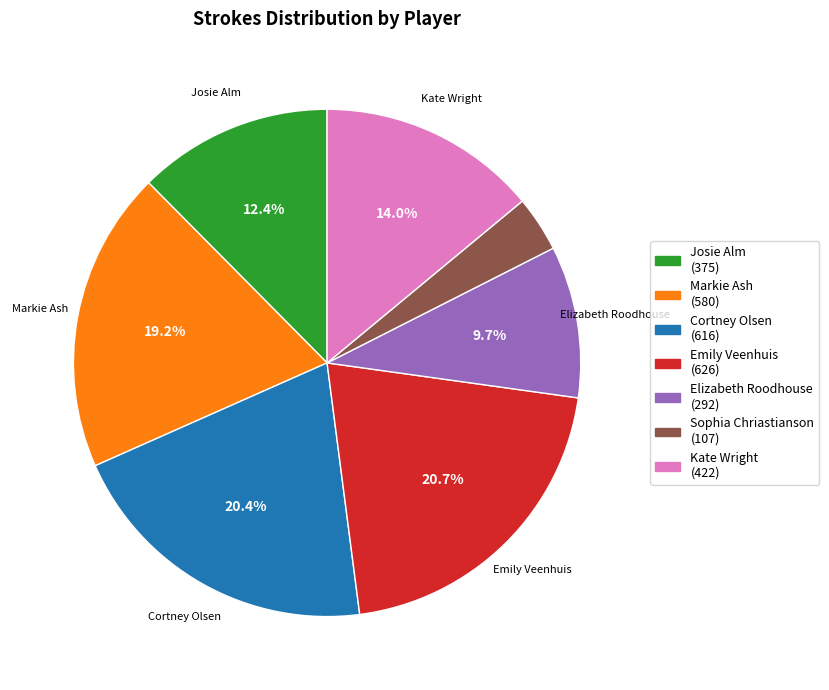

How many slices are in this pie chart?

7